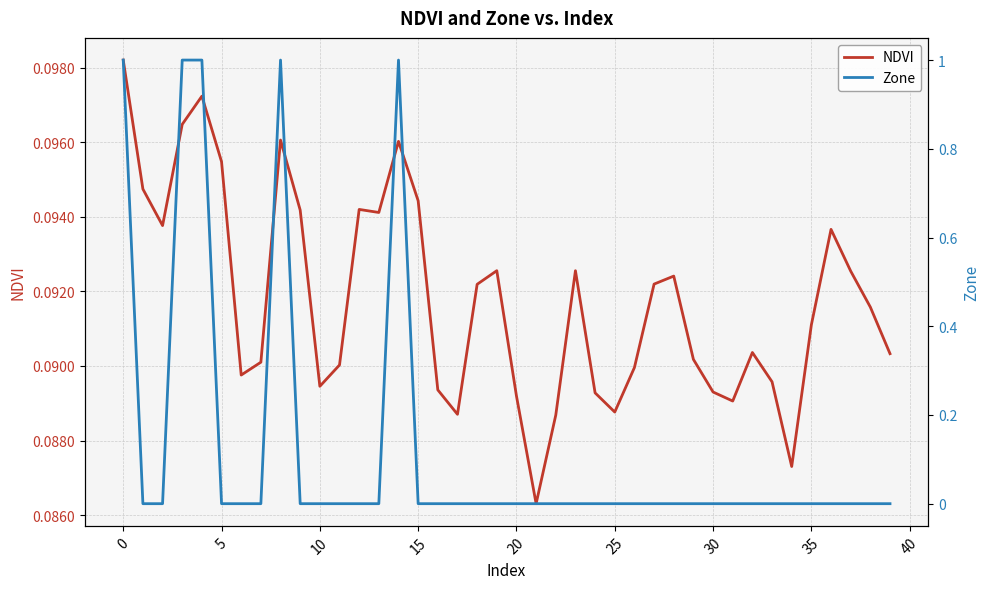

At how many categories does at least one series exceed 0?

40